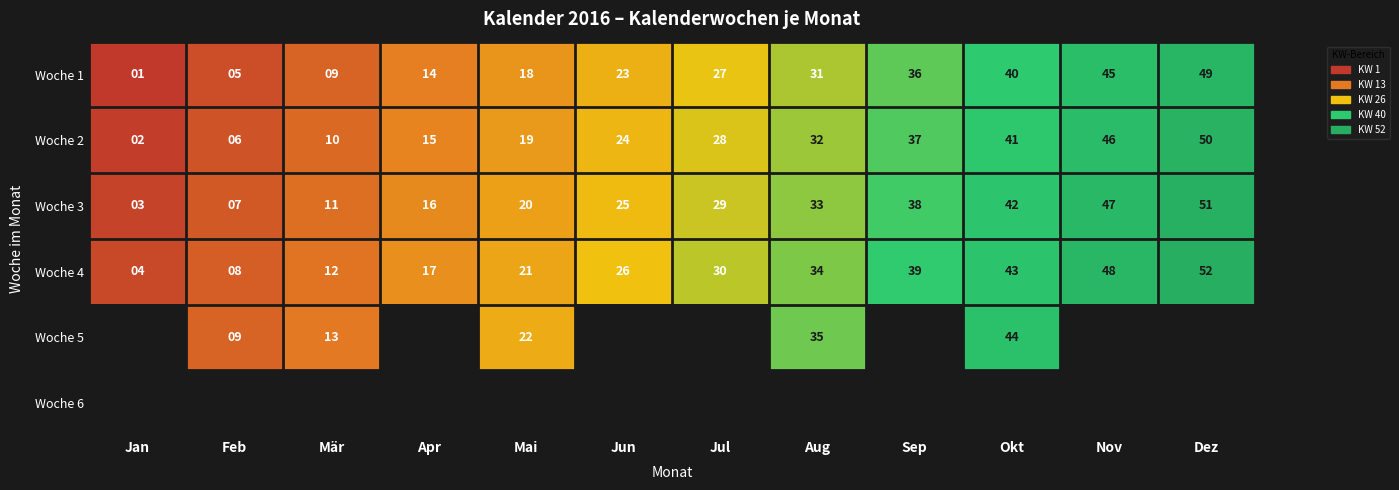

True or false: Woche 1 has a value of 23 at Jun.

True